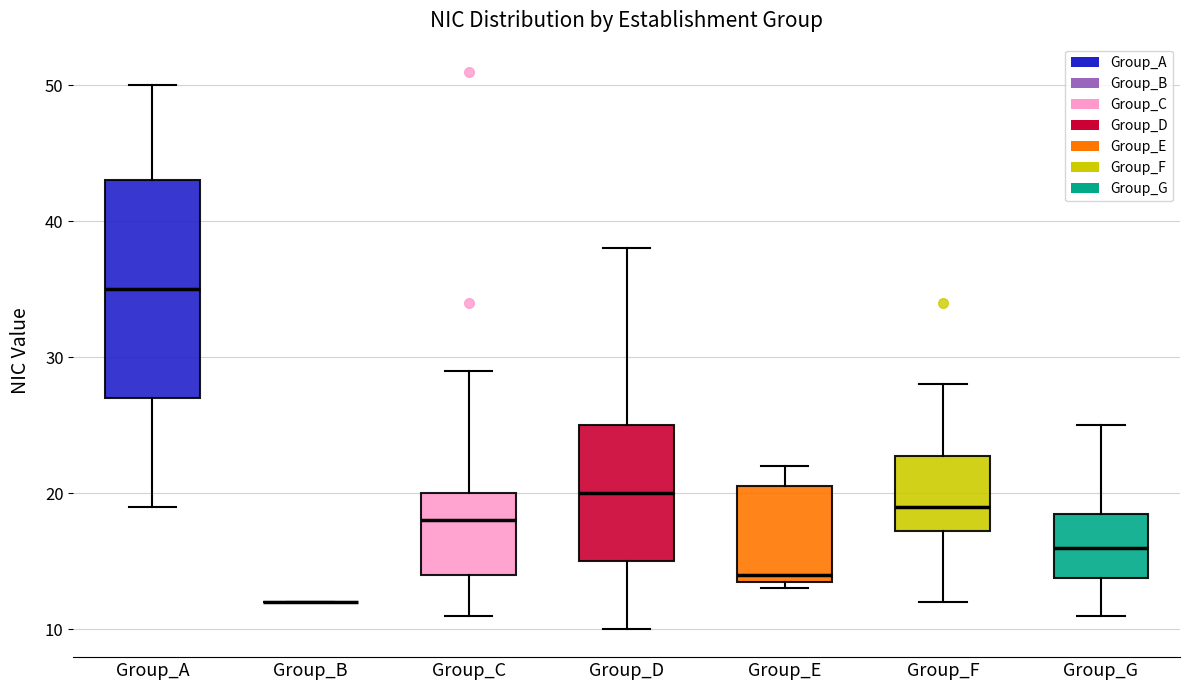

Reading left to right, read every box against the y-axis: the position of its median line, the range the box covers, and the ends of its whiskers. The values are not printed on the chart, so give them approximately, as read against the axis.

Group_A: median 35, box 27 to 43, whiskers 19 to 50
Group_B: box collapsed to a line at 12, whiskers 12 to 12
Group_C: median 18, box 14 to 20, whiskers 11 to 29
Group_D: median 20, box 15 to 25, whiskers 10 to 38
Group_E: median 14 (just above the box's lower edge), box 14 to 21, whiskers 13 to 22
Group_F: median 19, box 17 to 23, whiskers 12 to 28
Group_G: median 16, box 14 to 19, whiskers 11 to 25